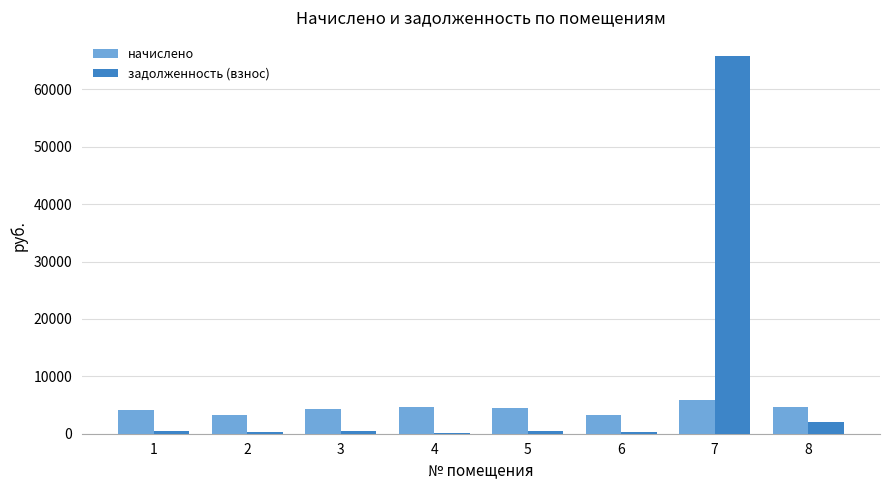

Which series has the largest range (max minus min)?

задолженность (взнос)